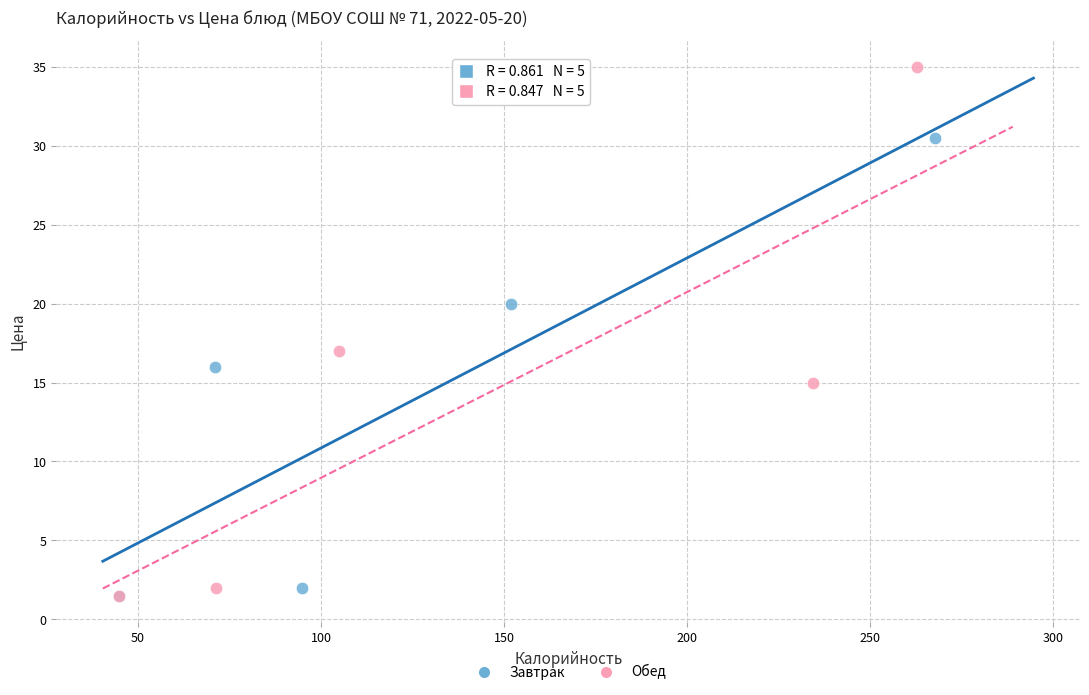

Which series reaches the maximum Y coordinate?

Обед